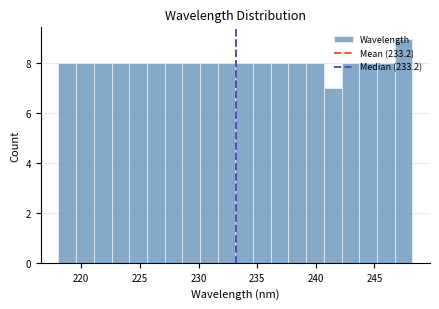

Around what value on the x-axis is the tallest bar? Give the approximate position of its centre, as read against the axis.

247.5